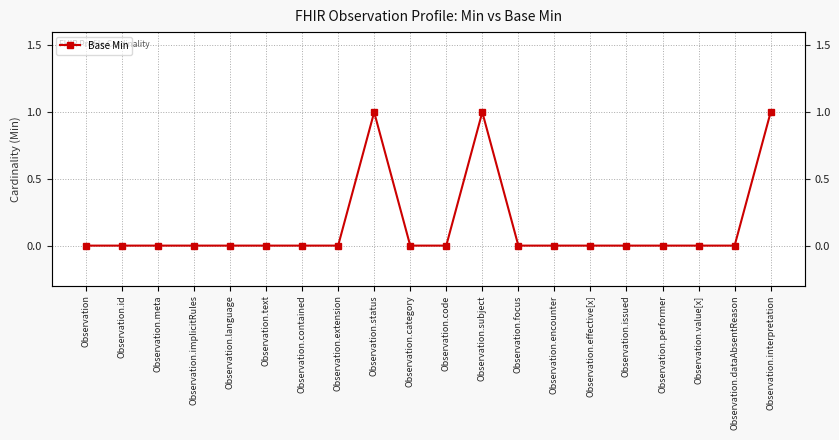

Reading left to right, extract all data points from this chart.

Observation=0	Observation.id=0	Observation.meta=0	Observation.implicitRules=0	Observation.language=0	Observation.text=0	Observation.contained=0	Observation.extension=0	Observation.status=1	Observation.category=0	Observation.code=0	Observation.subject=1	Observation.focus=0	Observation.encounter=0	Observation.effective[x]=0	Observation.issued=0	Observation.performer=0	Observation.value[x]=0	Observation.dataAbsentReason=0	Observation.interpretation=1